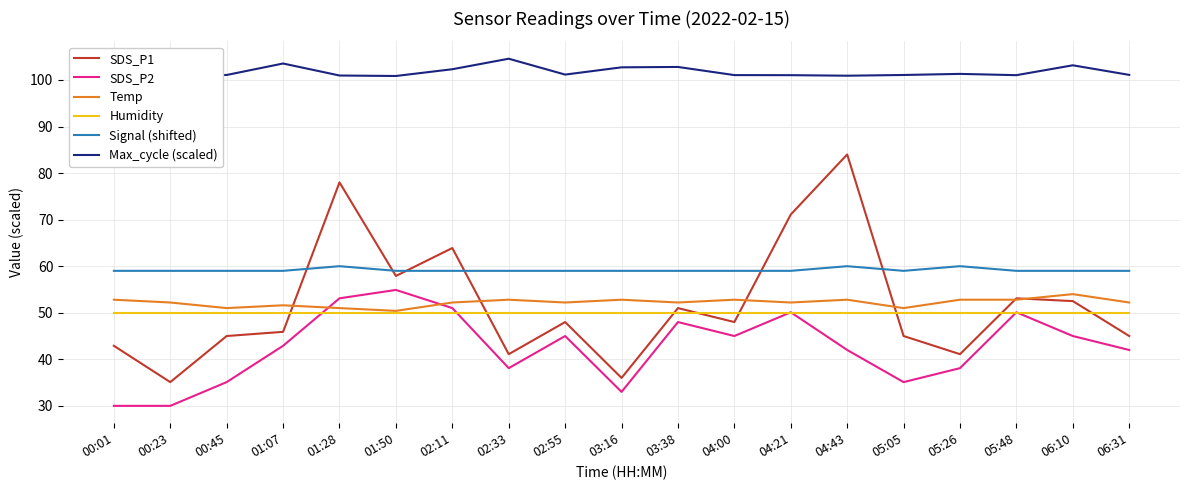

Is it true that Signal (shifted) equals 90.2 at 05:26?

False